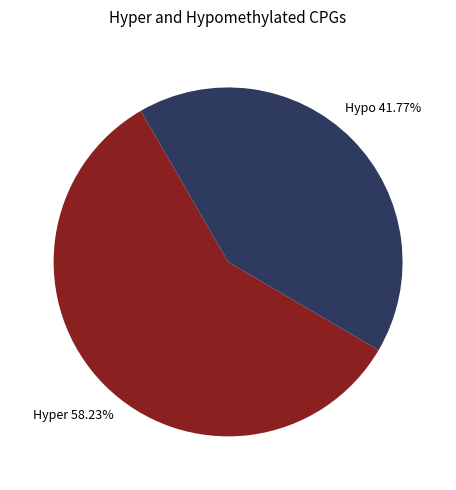

Is there a majority slice in this chart?

Yes